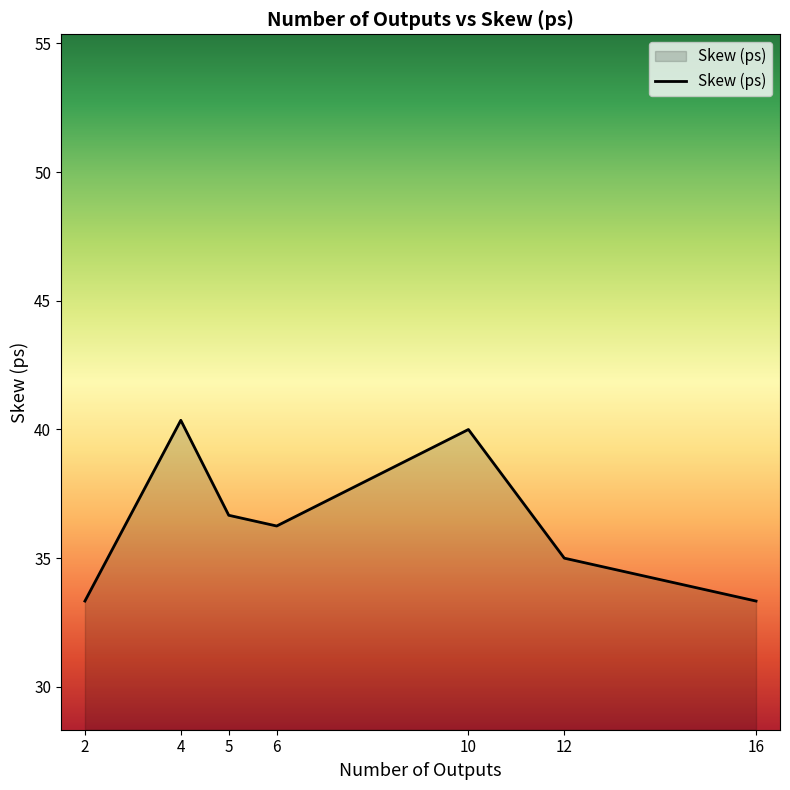

Does the chart have visible grid lines?

No